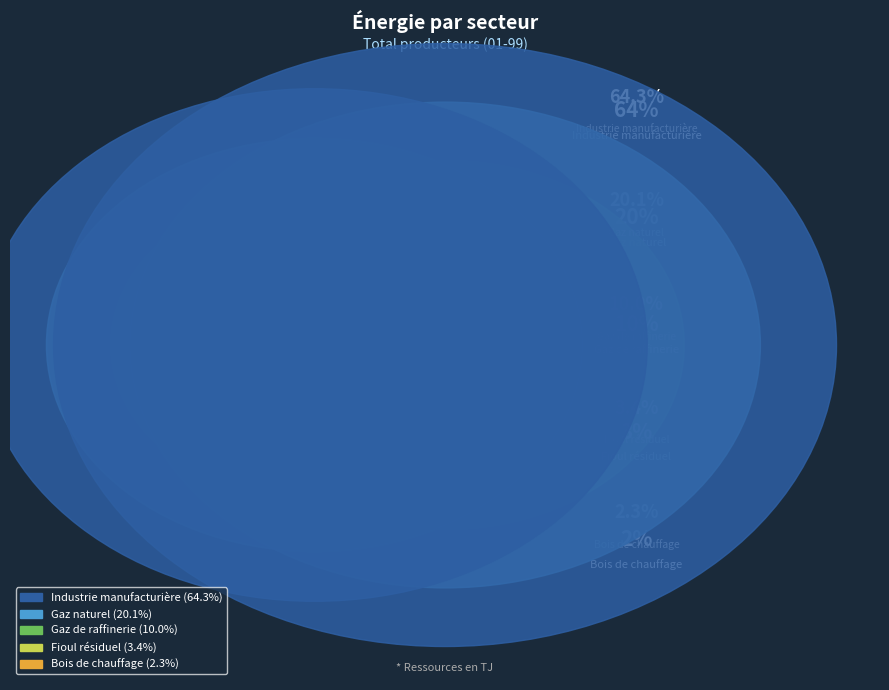

What portion of the pie excludes Gaz naturel?

79.9%